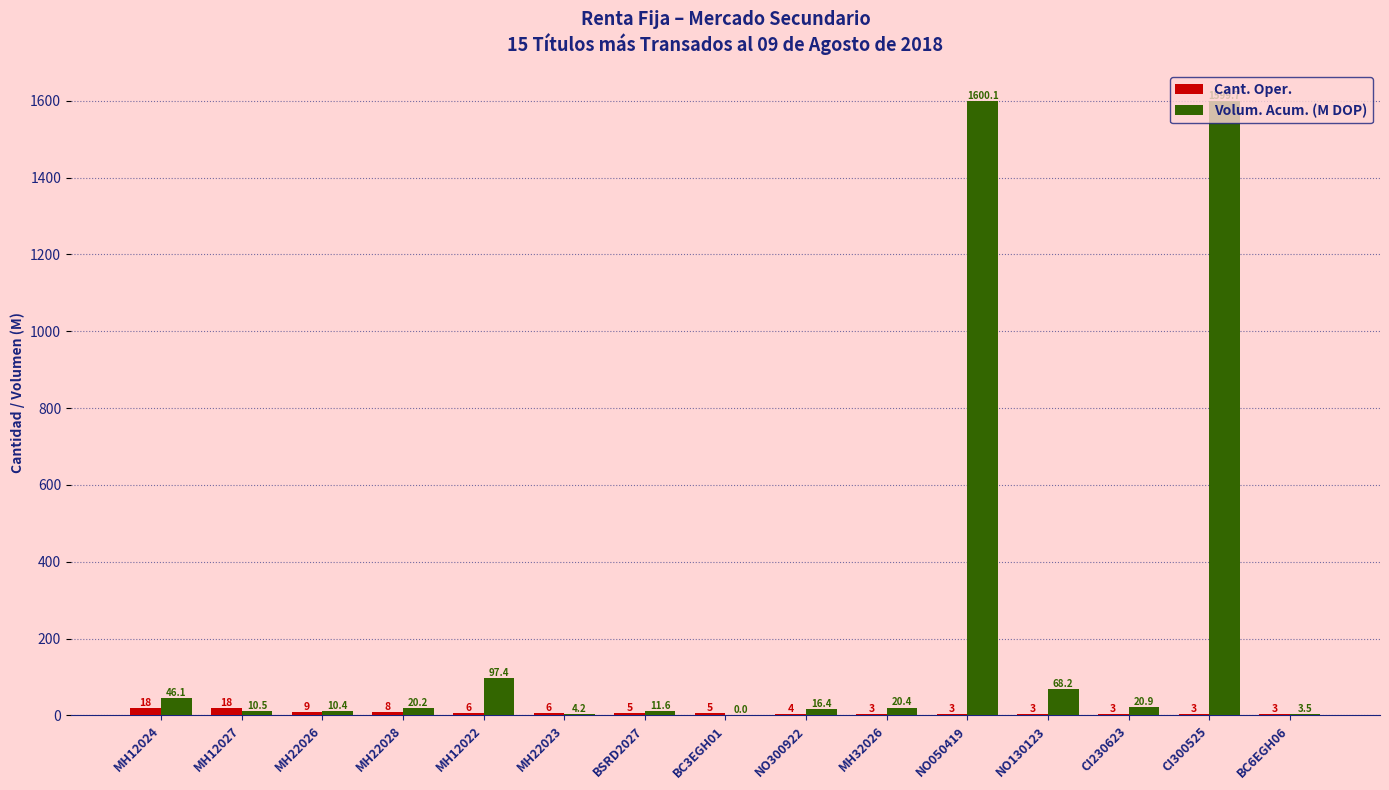

How many groups of bars are there?

15